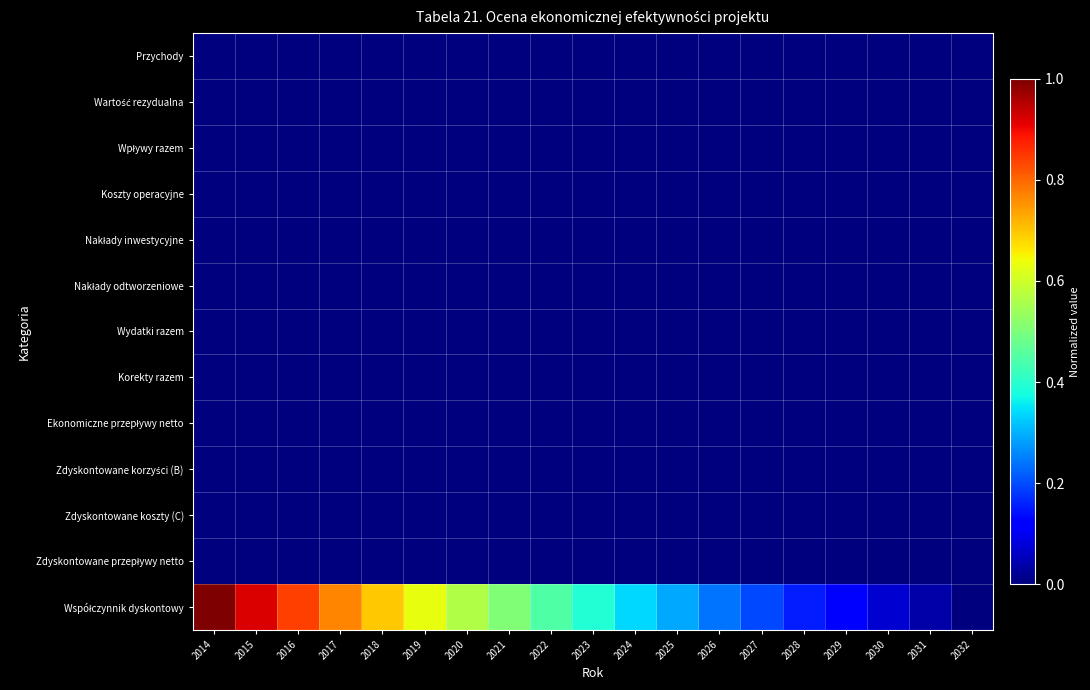

What is the total value across all series at 2014?

1.0